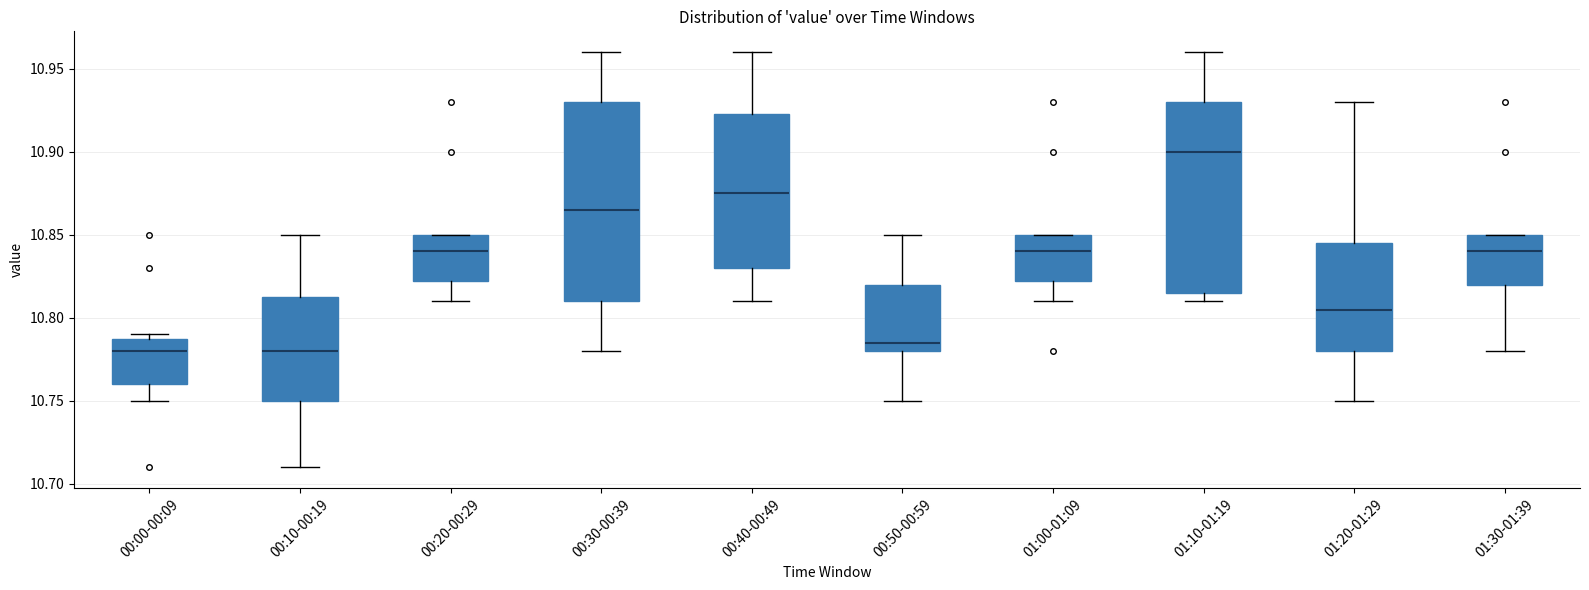

Where does the lower whisker of the box for 01:30-01:39 end on the y-axis? The values are not printed on the chart, so give them approximately, as read against the axis.

10.780